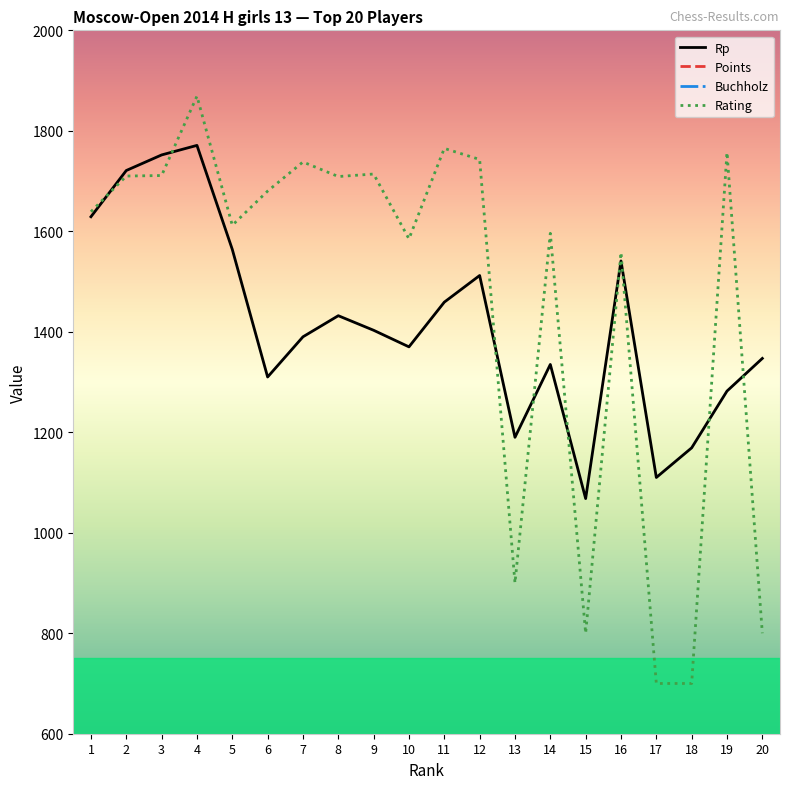

Rank the series at 15 from lowest to highest value.

Points, Buchholz, Rating, Rp